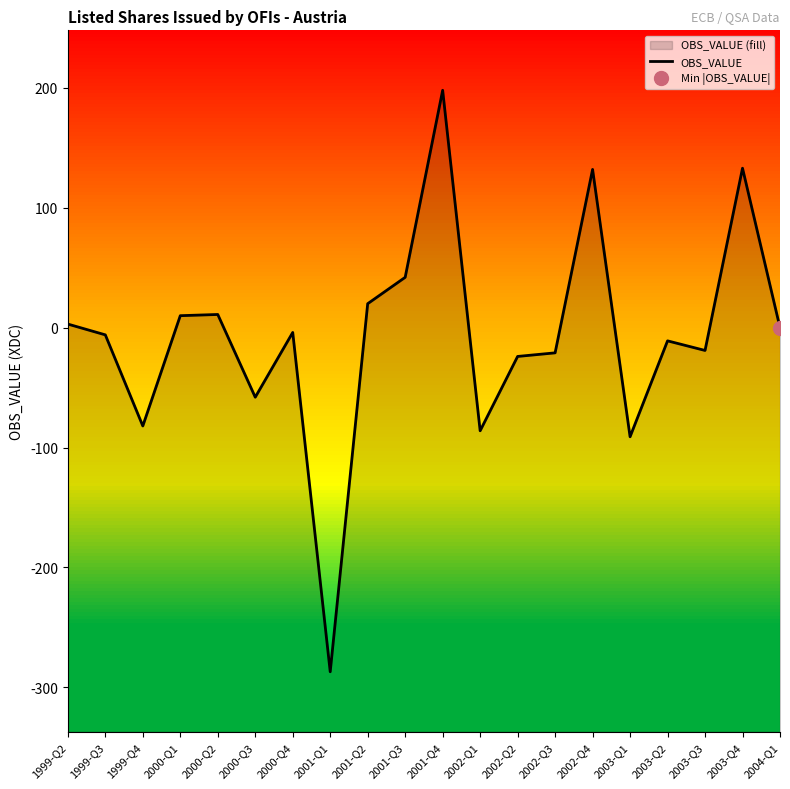

Where is the first local minimum?

1999-Q4